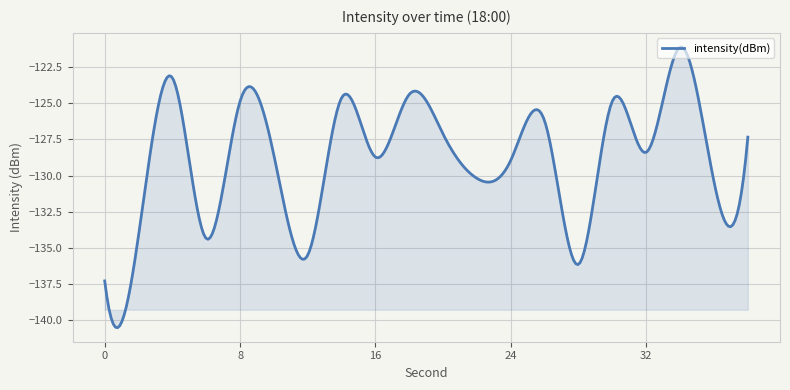

What is the difference between the maximum and minimum values?

19.5